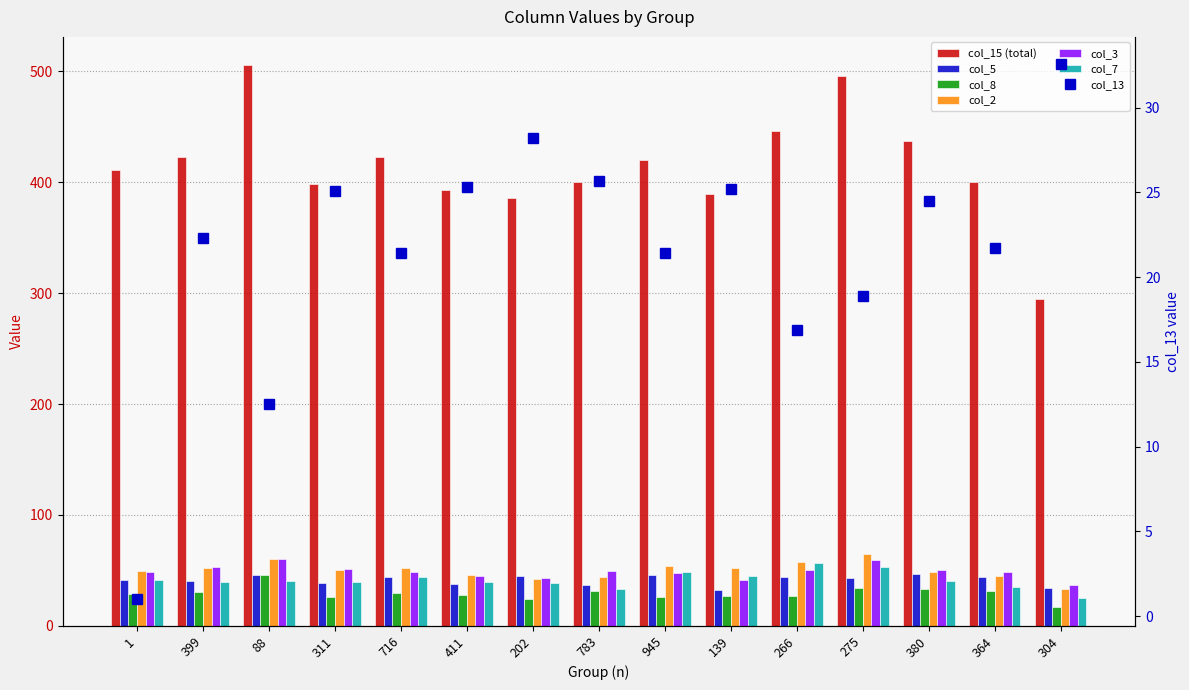

What is the total value across all series at 411?

589.6